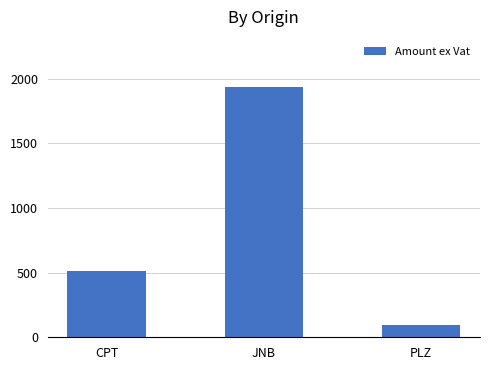

What is the value of the 2nd bar from the left?

1936.6